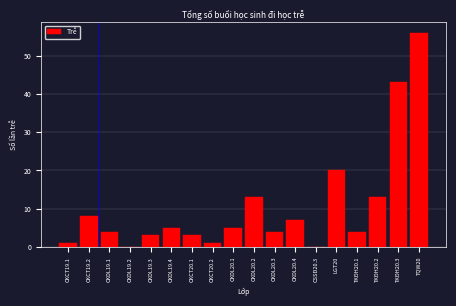

Reading left to right, transcribe all the data shown in this chart.

CKCT19.1=1	CKCT19.2=8	CKDL19.1=4	CKDL19.2=0	CKDL19.3=3	CKDL19.4=5	CKCT20.1=3	CKCT20.2=1	CKDL20.1=5	CKDL20.2=13	CKDL20.3=4	CKDL20.4=7	CSSĐ20.3=0	LGT20=20	TKĐH20.1=4	TKĐH20.2=13	TKĐH20.3=43	TQW20=56